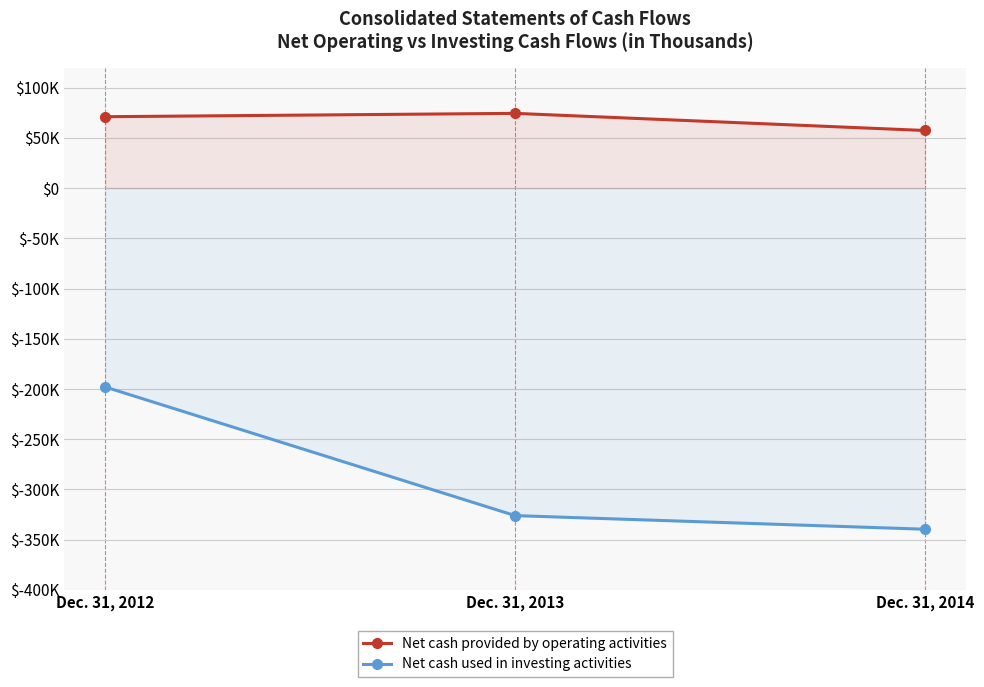

The value of Net cash provided by operating activities at Dec. 31, 2014 is 57376. True or false?

True